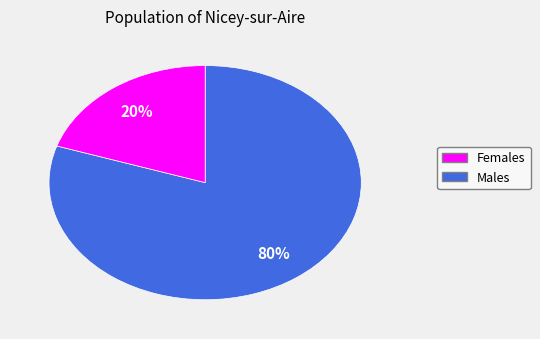

To the nearest percent, what is the difference between the largest and smallest slice percentages?

60%